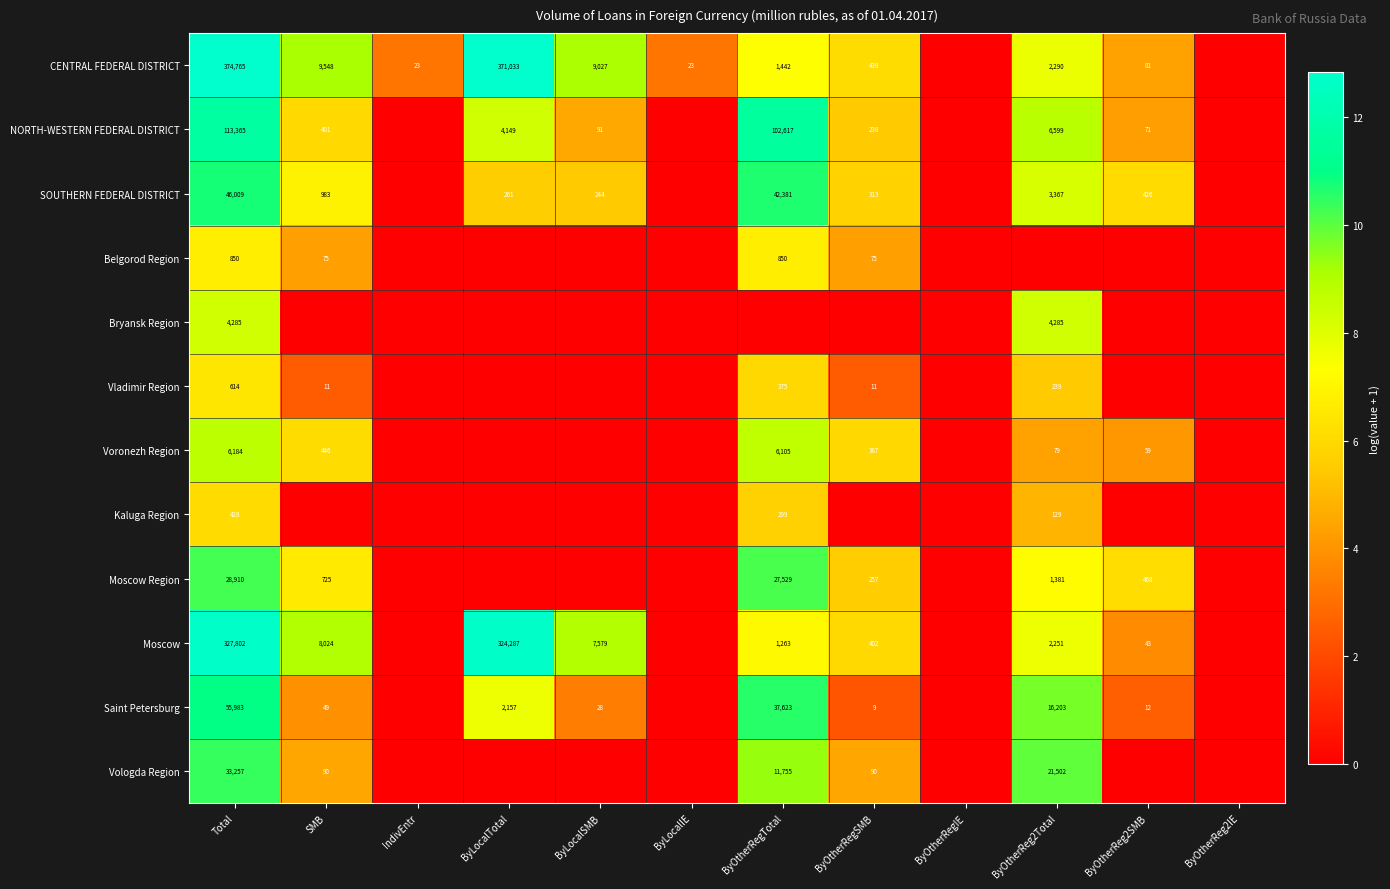

Which category has the lowest value across all series?

ByOtherRegIE